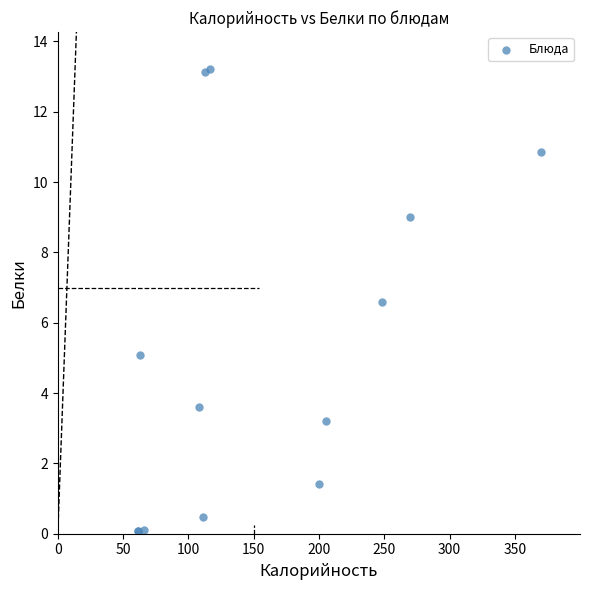

What Y value in the scatter plot is closest to 6?

6.6